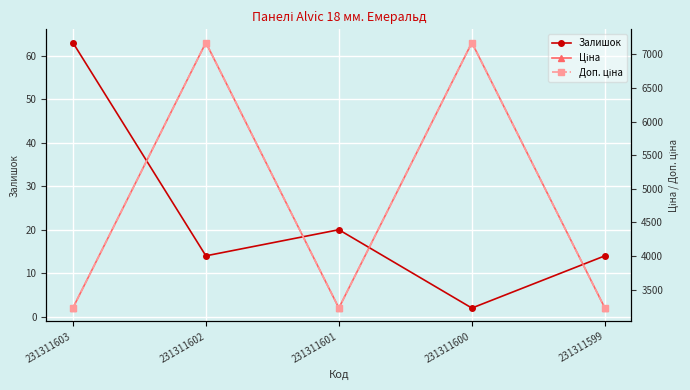

At which category is the sum across all series the highest?

231311602